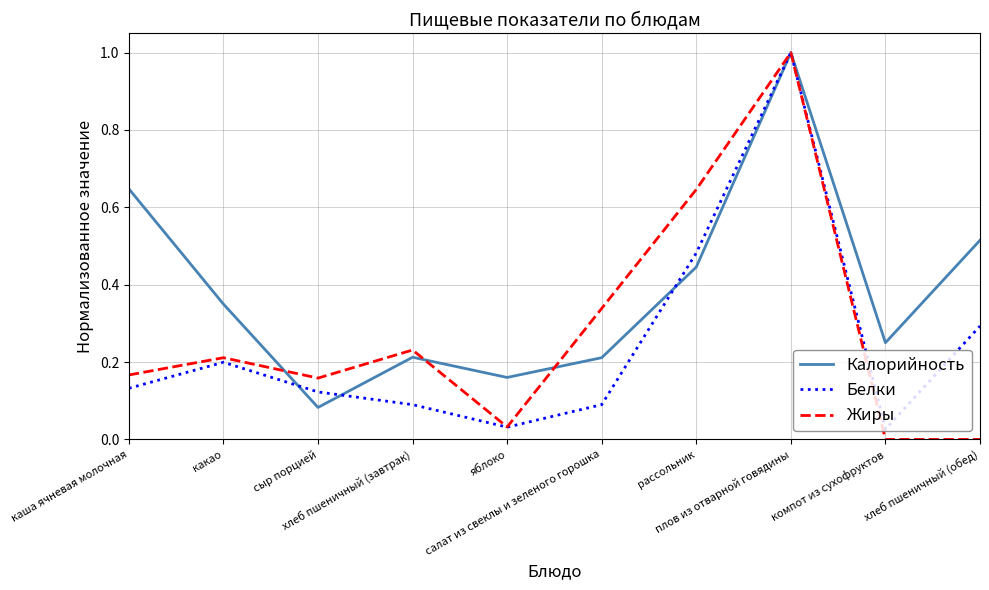

What is the highest value of the Калорийность series?

1.0